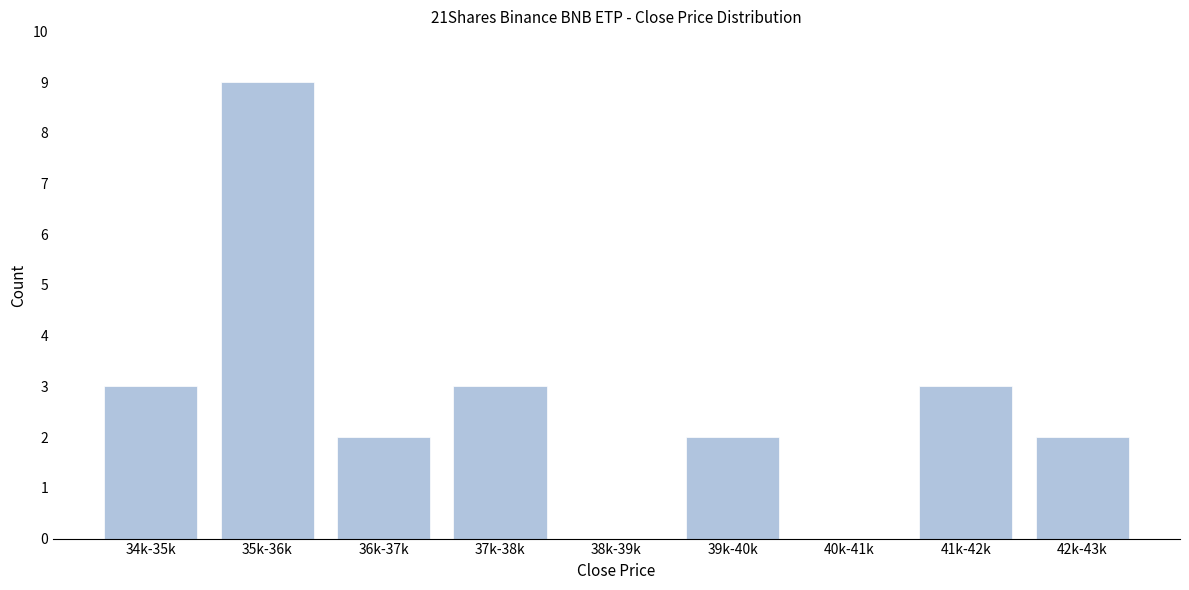

Reading left to right, list all the values displayed in this chart.

34k-35k=3	35k-36k=9	36k-37k=2	37k-38k=3	38k-39k=0	39k-40k=2	40k-41k=0	41k-42k=3	42k-43k=2